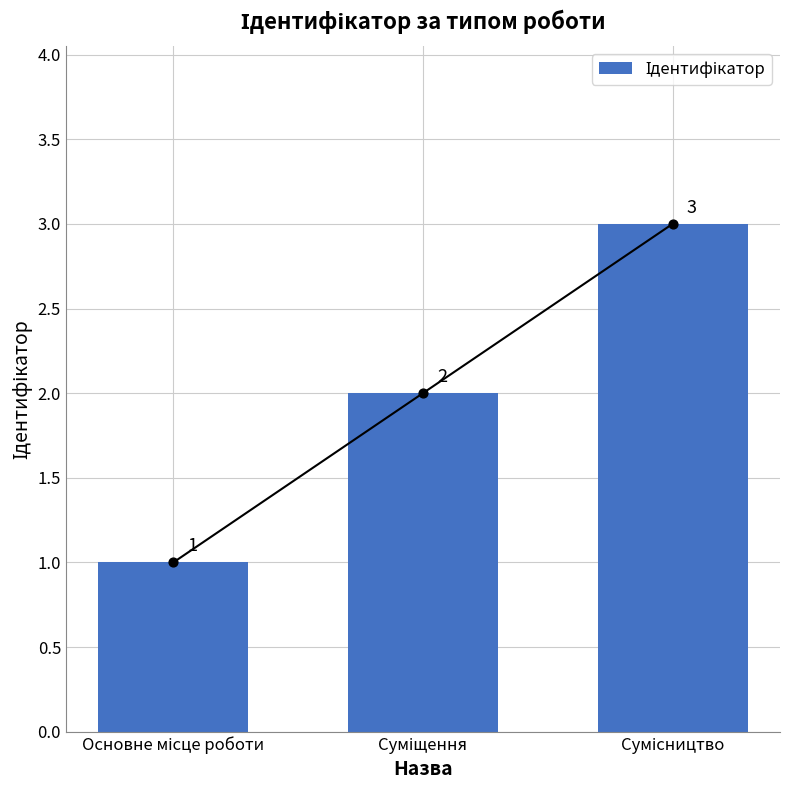

Approximately how many times larger is the value at Основне місце роботи compared to Суміщення?

0.5